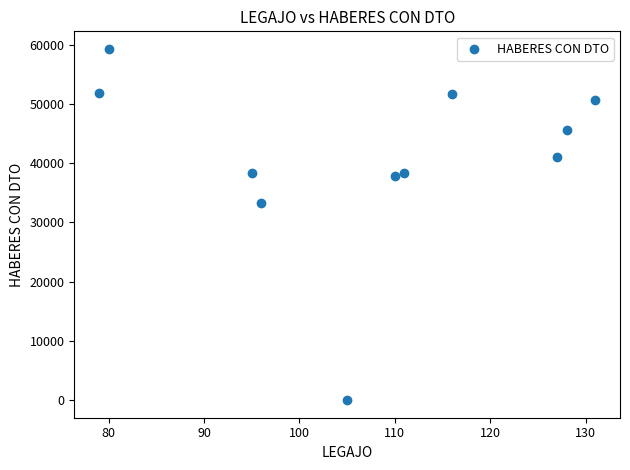

What is the range of Y values (max minus min)?

59298.0